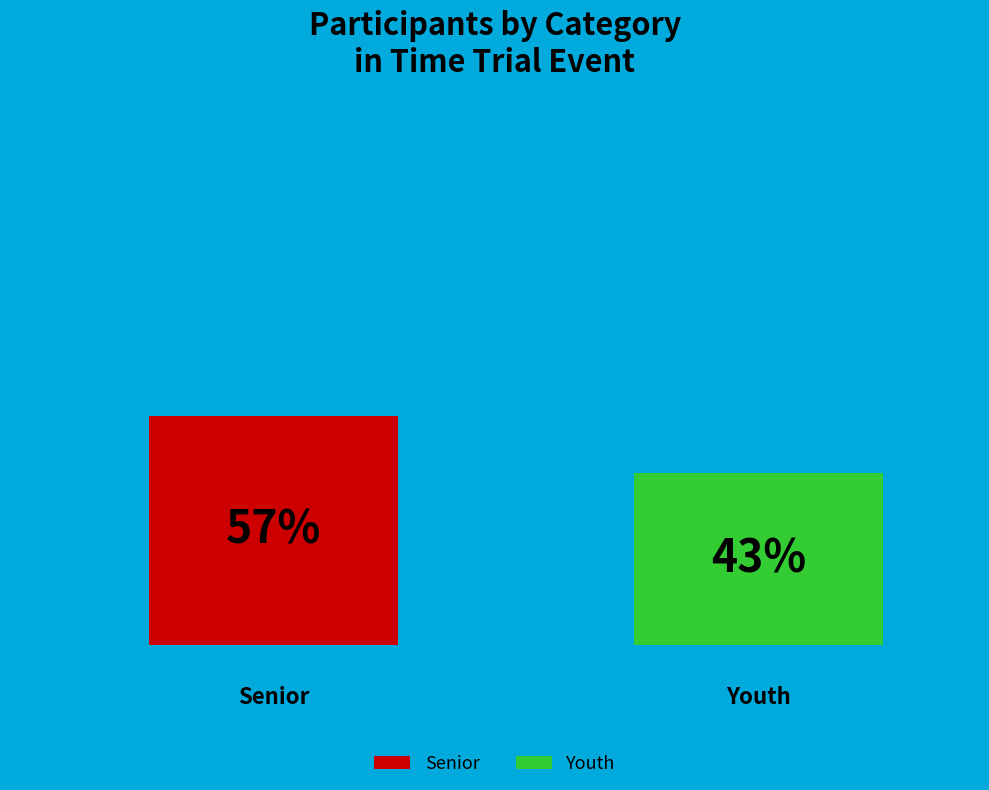

Count the number of slices in the pie.

2